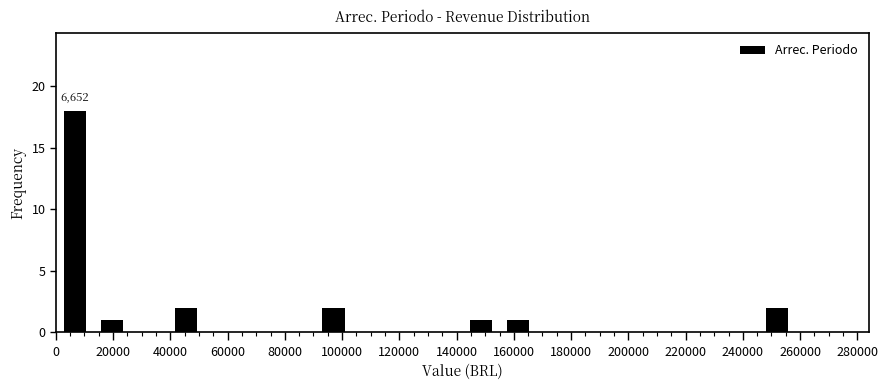

Which range on the x-axis has the tallest bar?

0 to 14000